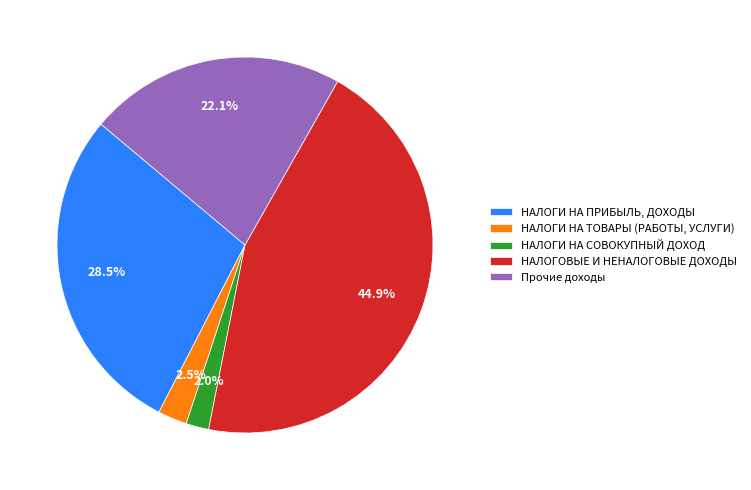

Which category has the smallest portion of the pie?

НАЛОГИ НА СОВОКУПНЫЙ ДОХОД